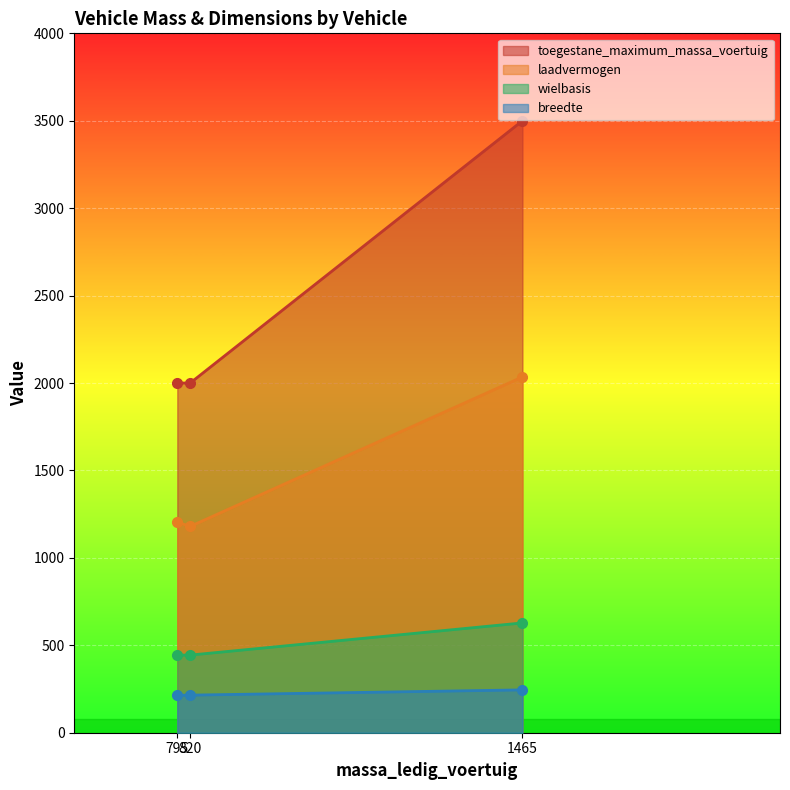

What is the difference between the maximum and minimum values in the wielbasis series?

184